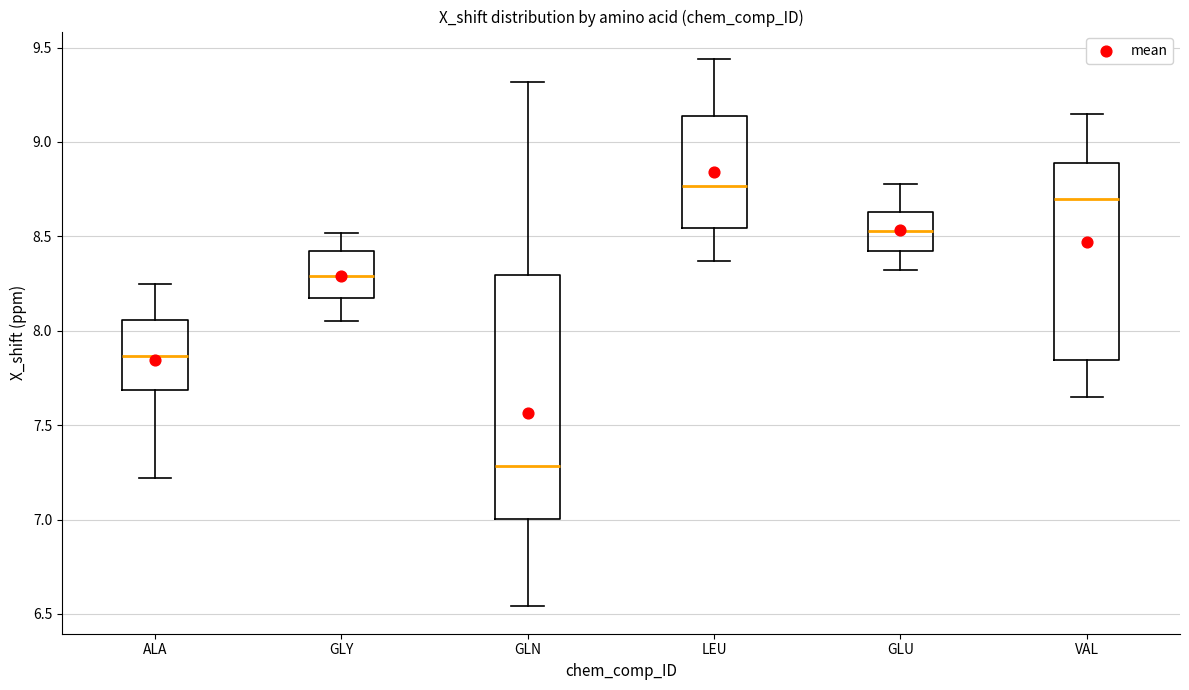

Which box has the highest median line?

LEU